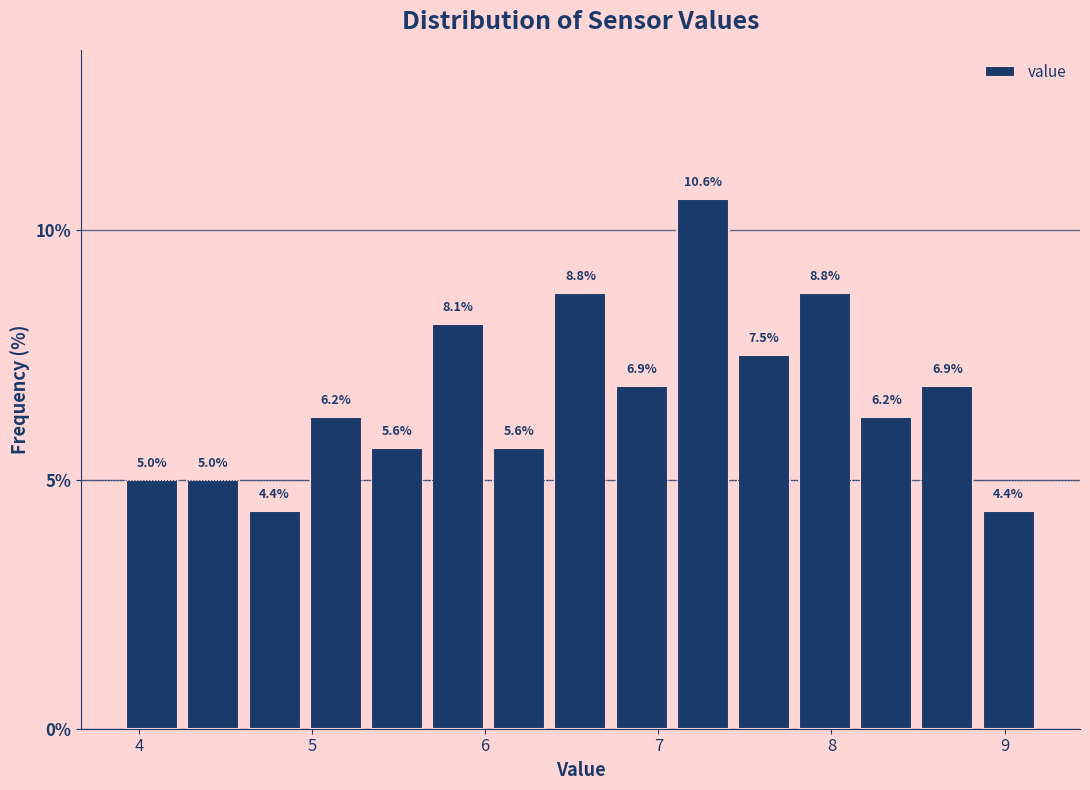

Read against the x-axis, roughly where is the centre of the tallest bar?

7.3